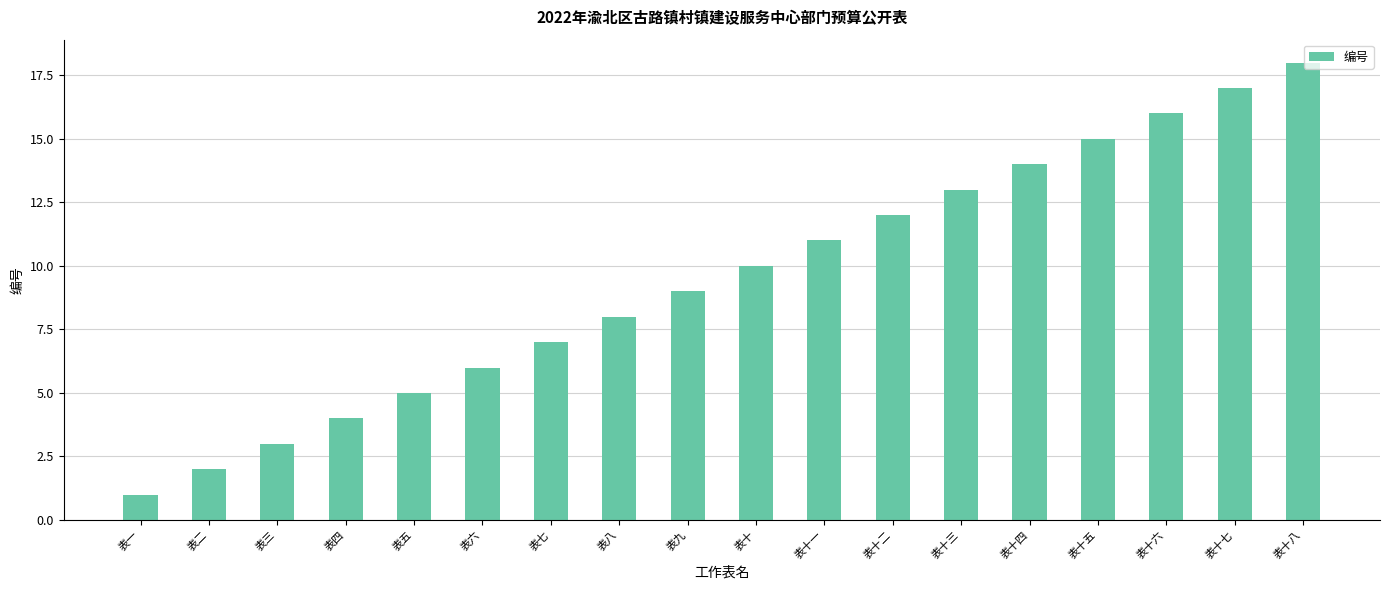

List the labels in order of value, largest first.

表十八, 表十七, 表十六, 表十五, 表十四, 表十三, 表十二, 表十一, 表十, 表九, 表八, 表七, 表六, 表五, 表四, 表三, 表二, 表一